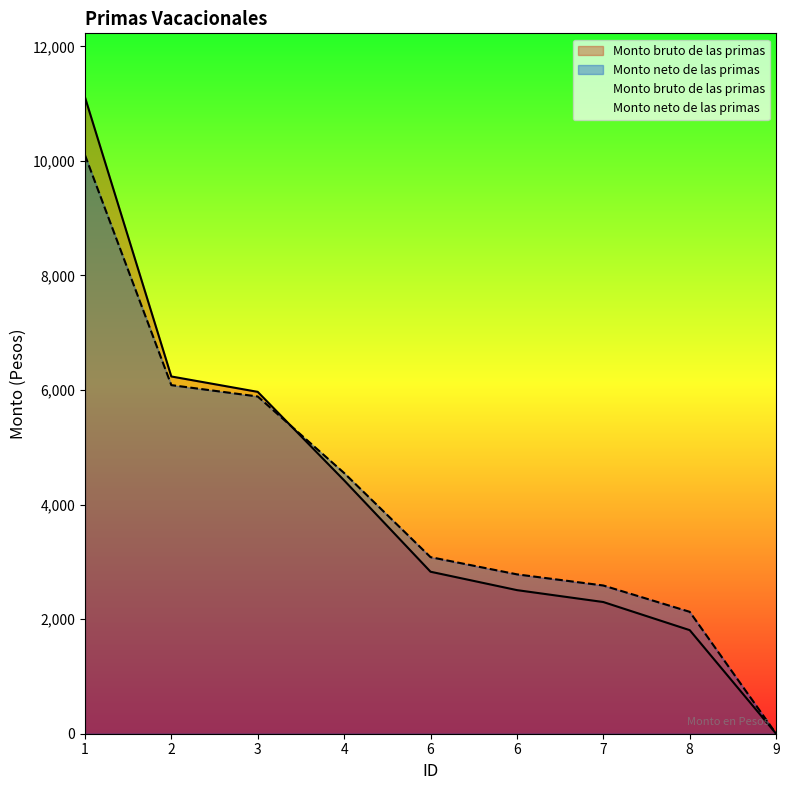

Does the chart display data point markers on the line(s)?

No